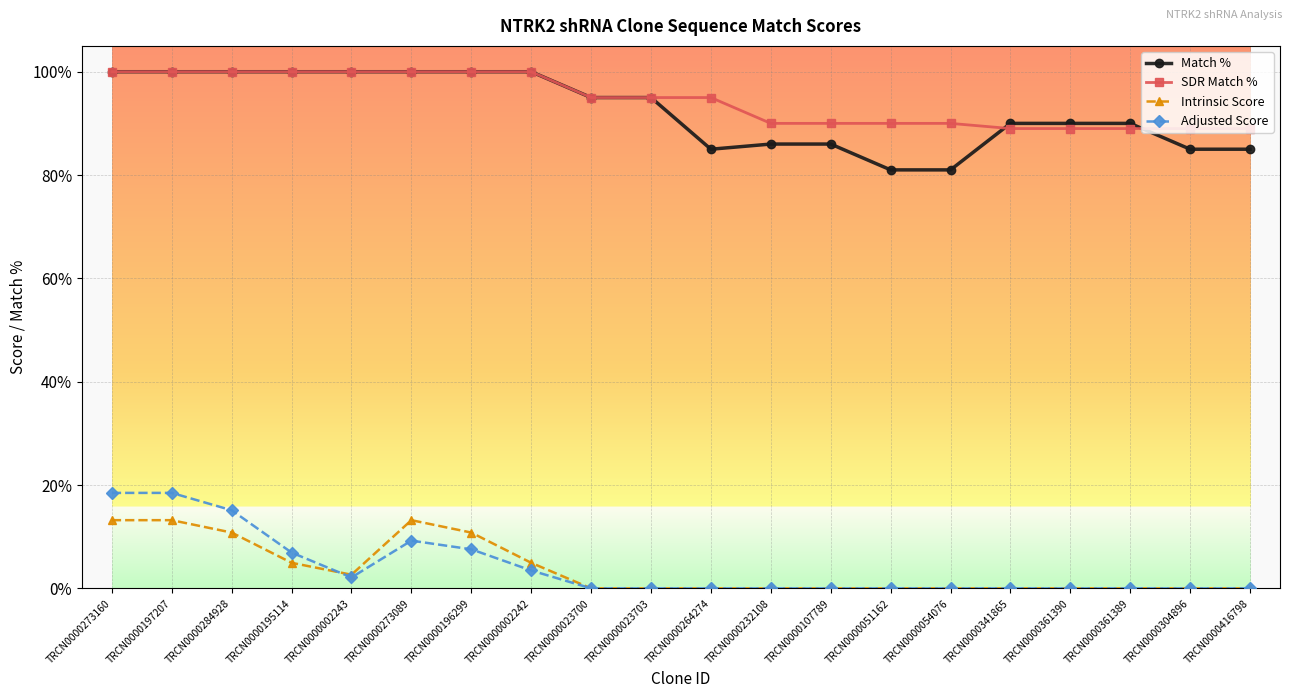

Between TRCN0000195114 and TRCN0000023703, which series saw the biggest shift?

Adjusted Score